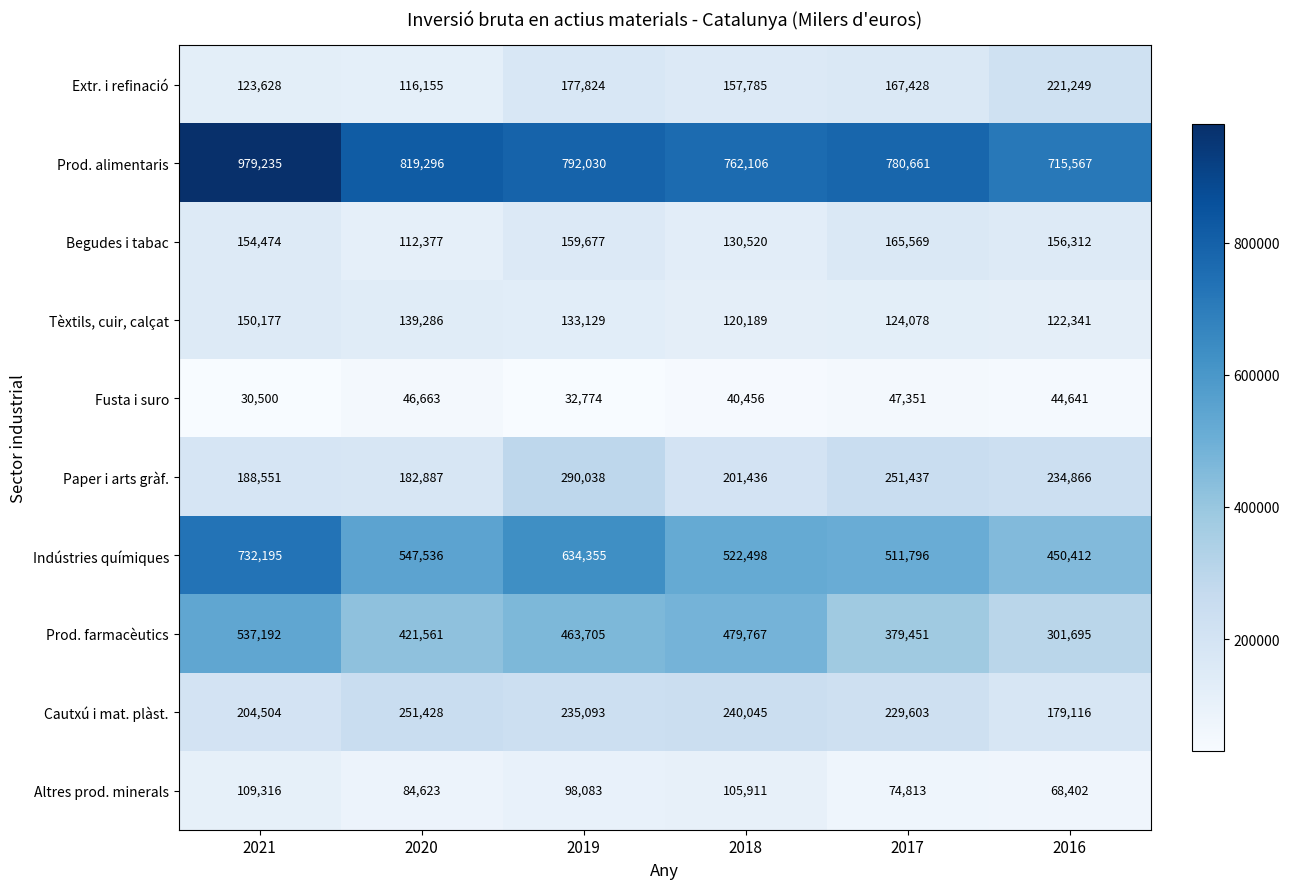

Rank the series by their maximum value, from lowest to highest.

Fusta i suro, Altres prod. minerals, Tèxtils, cuir, calçat, Begudes i tabac, Extr. i refinació, Cautxú i mat. plàst., Paper i arts gràf., Prod. farmacèutics, Indústries químiques, Prod. alimentaris